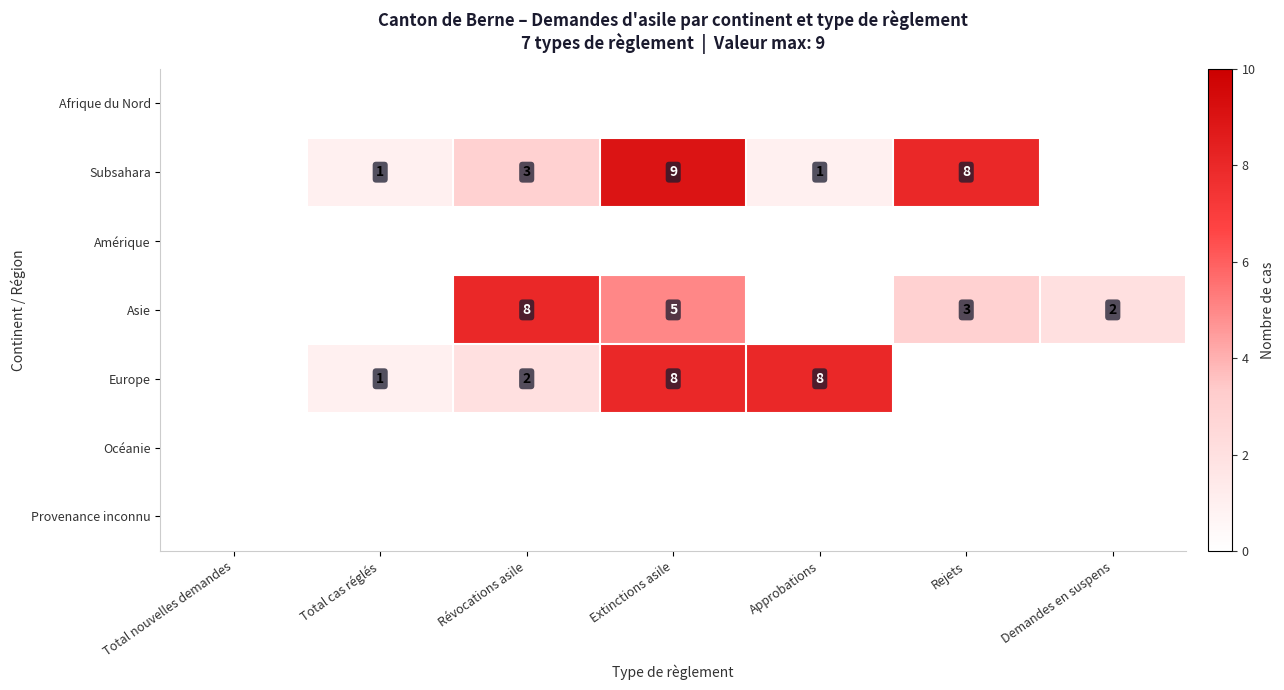

The value of Asie at Rejets is 5. True or false?

False